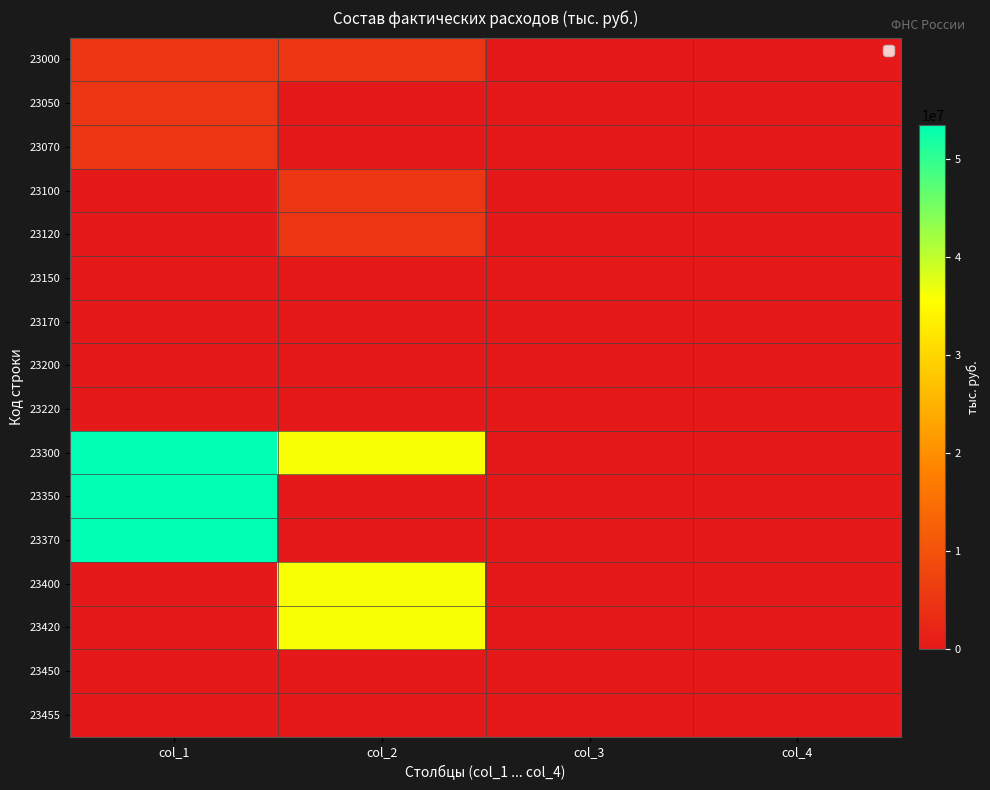

Which label corresponds to the smallest value in the chart?

col_3